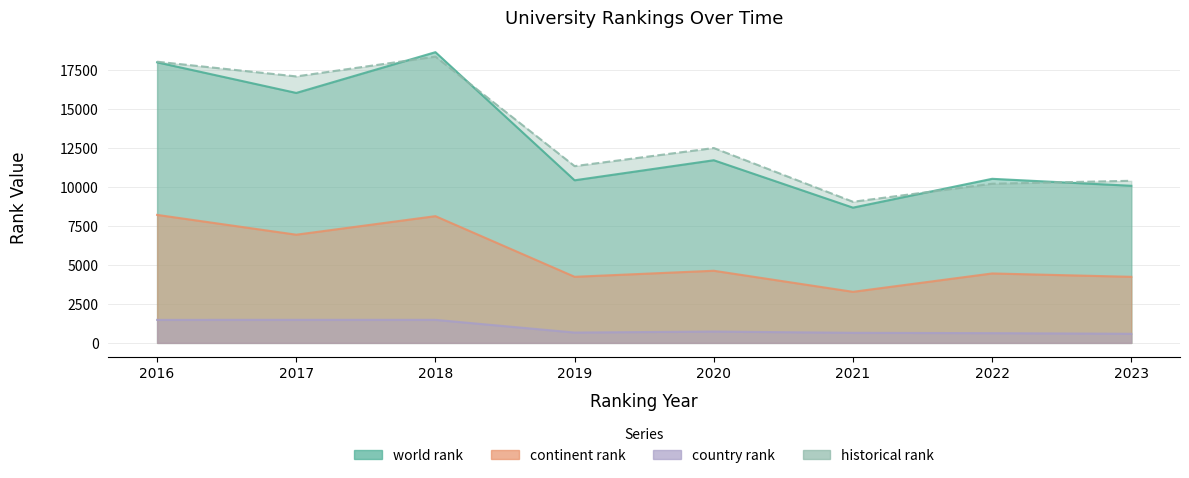

Which series has the largest total across all categories?

historical rank